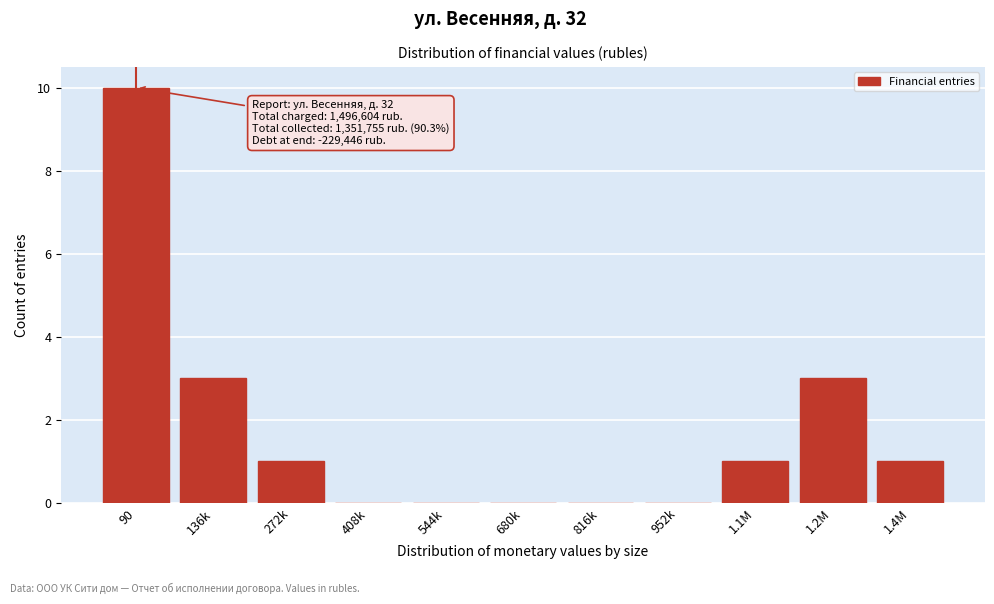

Reading left to right, extract all data points from this chart.

90=10	136k=3	272k=1	408k=0	544k=0	680k=0	816k=0	952k=0	1.1M=1	1.2M=3	1.4M=1